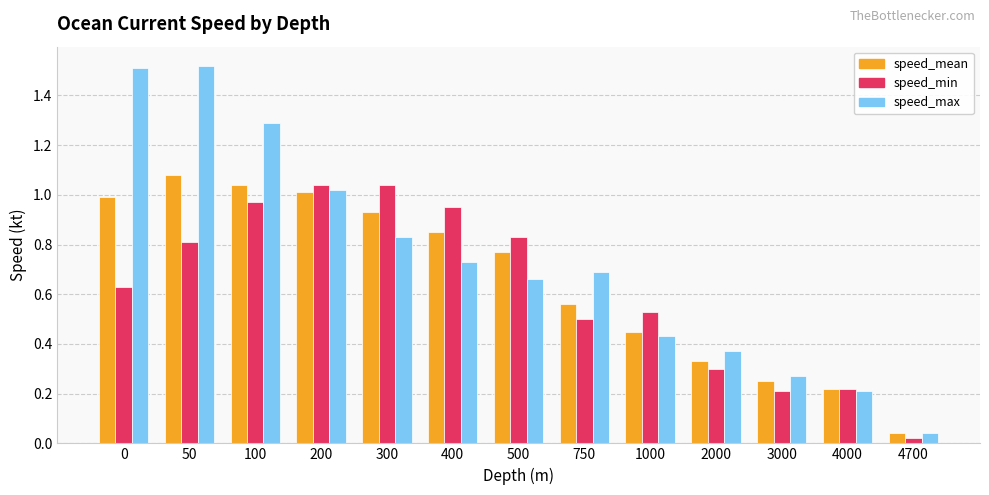

True or false: speed_min has a value of 0.5 at 750.

True